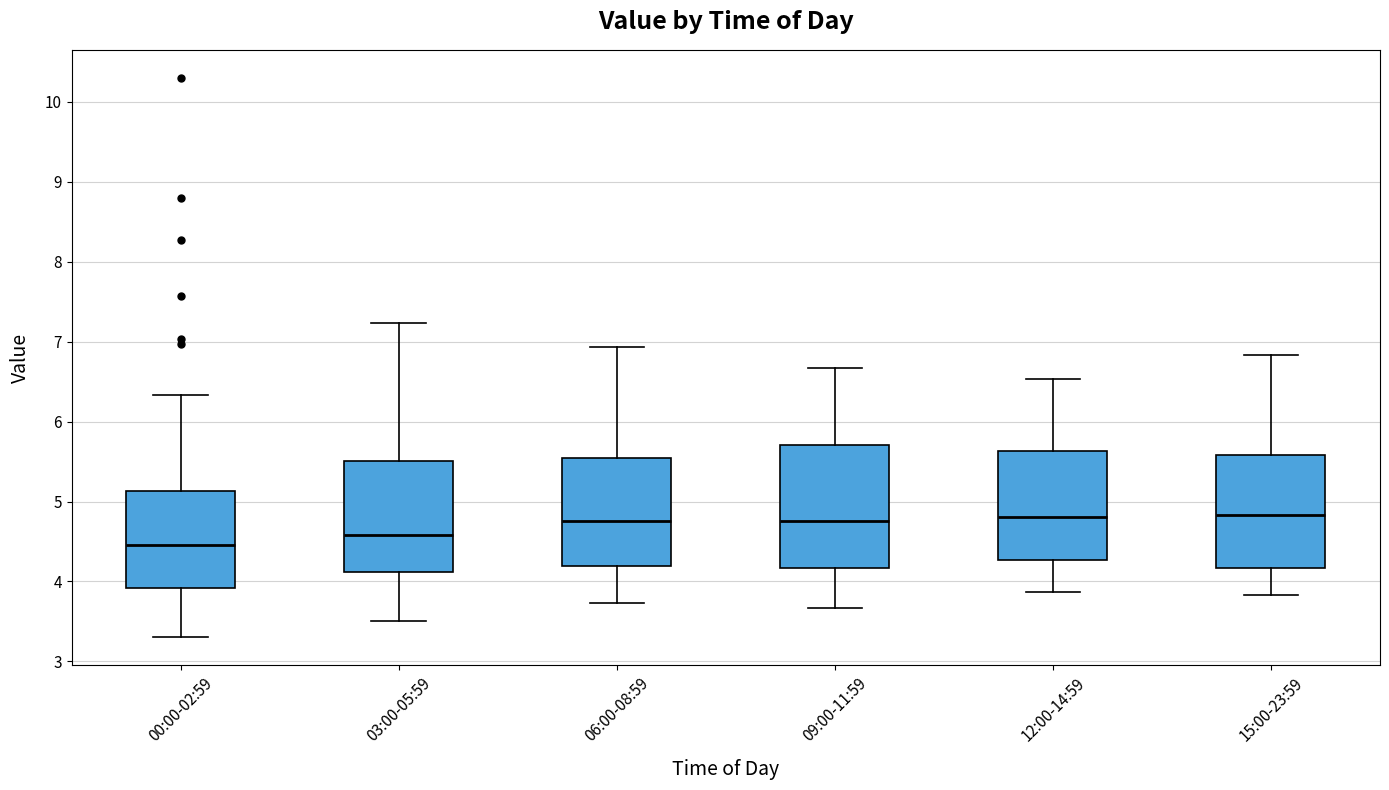

Reading left to right, transcribe this box plot: for each box, give where its median line is, the range the box spans, and where its two whiskers end, as read against the y-axis. The values are not printed on the chart, so give them approximately, as read against the axis.

00:00-02:59: median 4.5, box 3.9 to 5.1, whiskers 3.3 to 6.3
03:00-05:59: median 4.6, box 4.1 to 5.5, whiskers 3.5 to 7.2
06:00-08:59: median 4.8, box 4.2 to 5.5, whiskers 3.7 to 6.9
09:00-11:59: median 4.8, box 4.2 to 5.7, whiskers 3.7 to 6.7
12:00-14:59: median 4.8, box 4.3 to 5.6, whiskers 3.9 to 6.5
15:00-23:59: median 4.8, box 4.2 to 5.6, whiskers 3.8 to 6.8